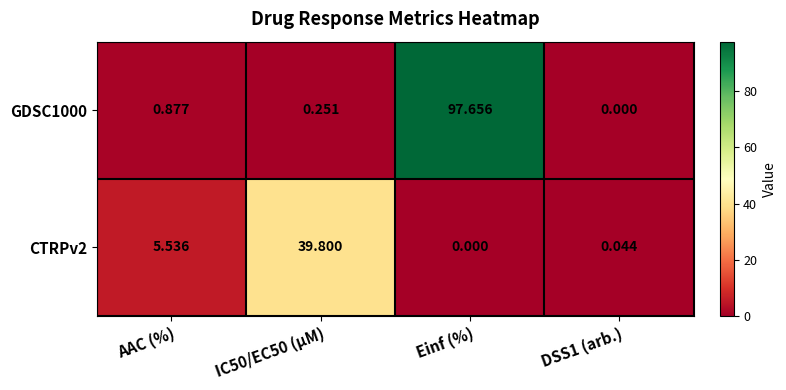

Which series has the largest total across all categories?

GDSC1000